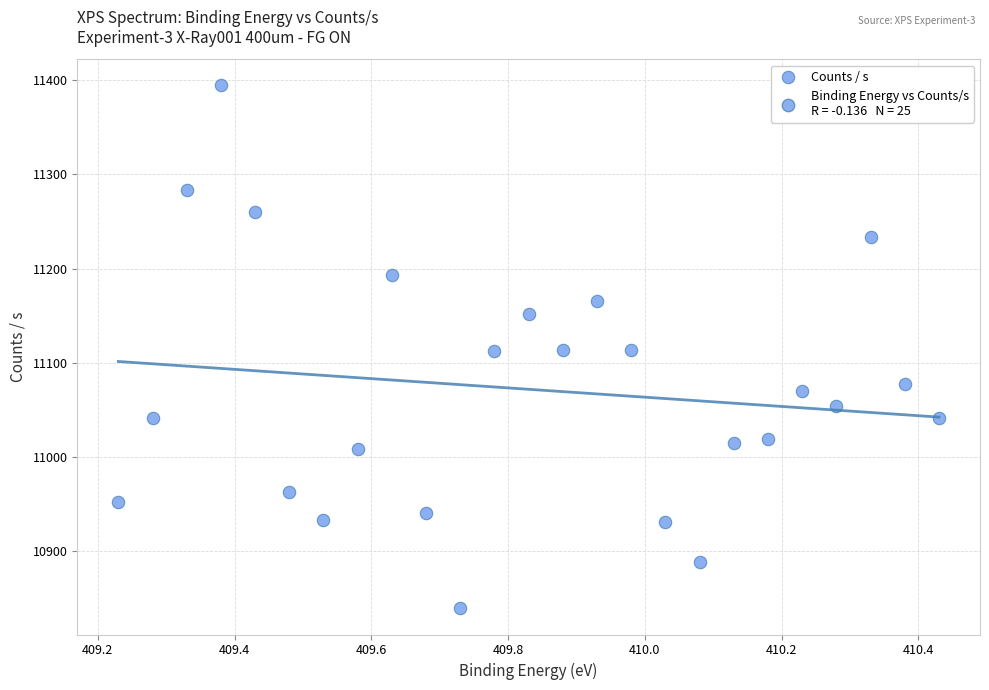

What is the range of X values (max minus min)?

1.2